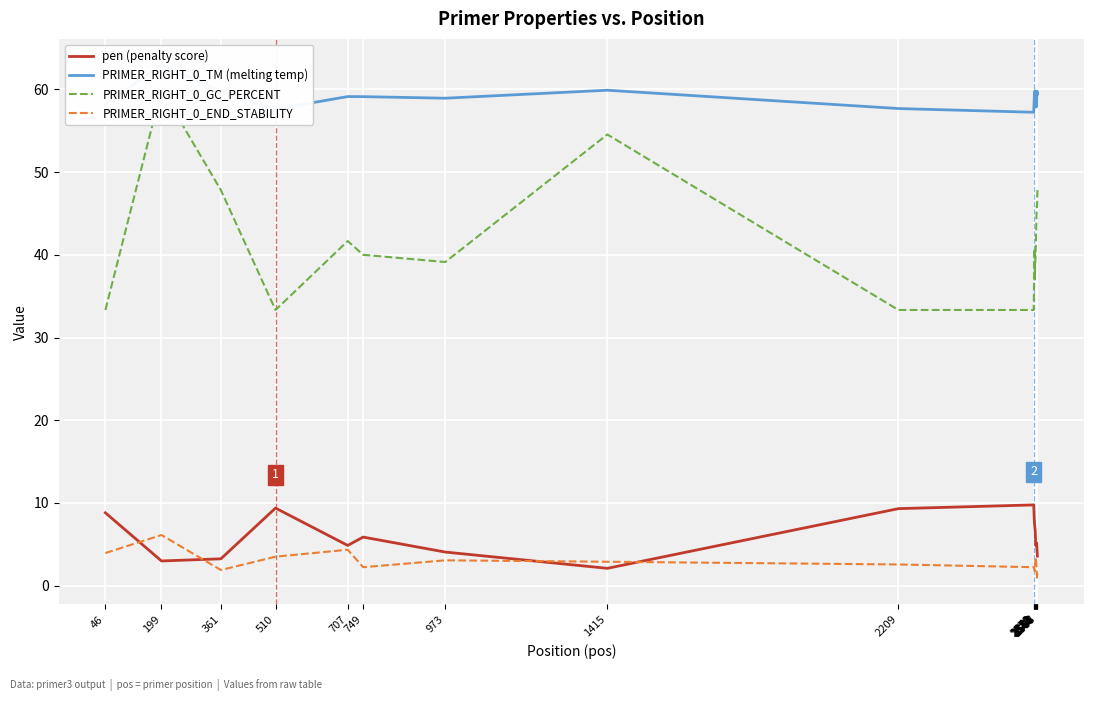

List the series in order of their peak value, lowest first.

PRIMER_RIGHT_0_END_STABILITY, pen (penalty score), PRIMER_RIGHT_0_GC_PERCENT, PRIMER_RIGHT_0_TM (melting temp)